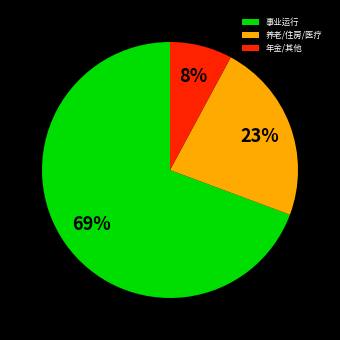

To the nearest percent, what is the average slice percentage?

33%